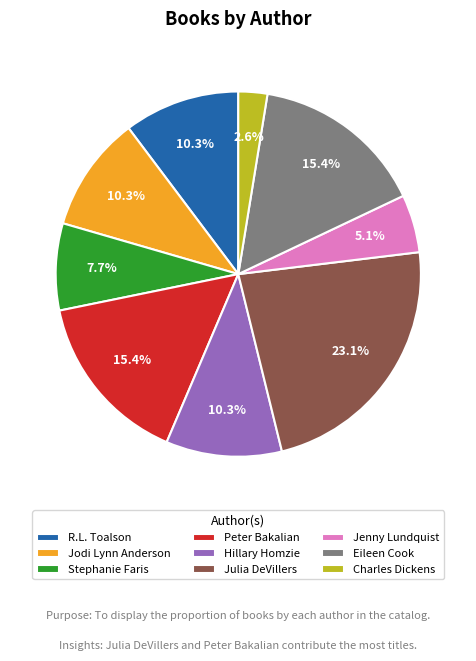

Between Eileen Cook and Jenny Lundquist, which is larger?

Eileen Cook